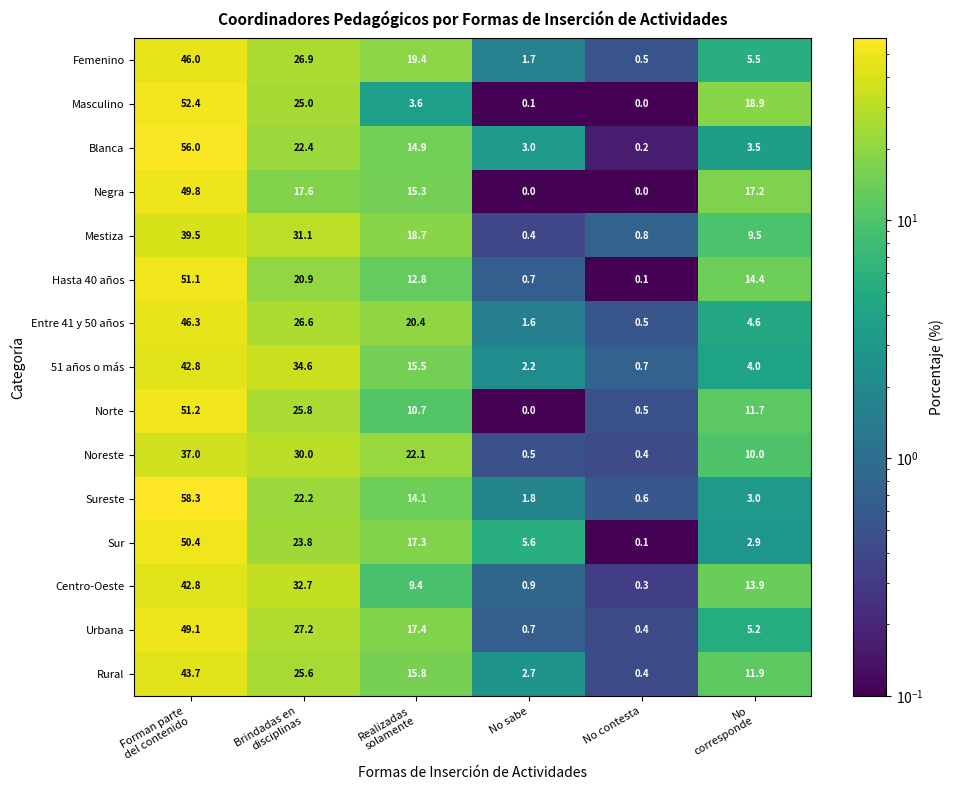

What is the total value across all series at No contesta?

5.5